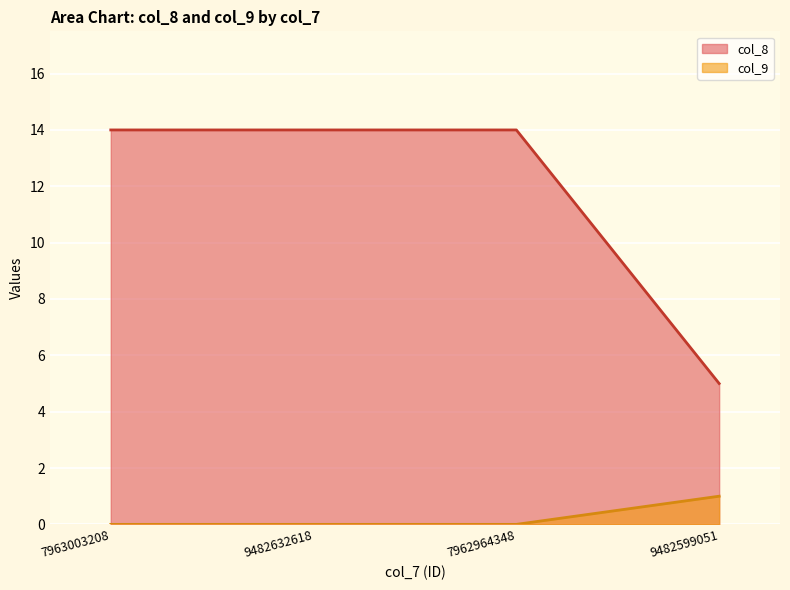

What is the label of the 2nd point from the right?

7962964348